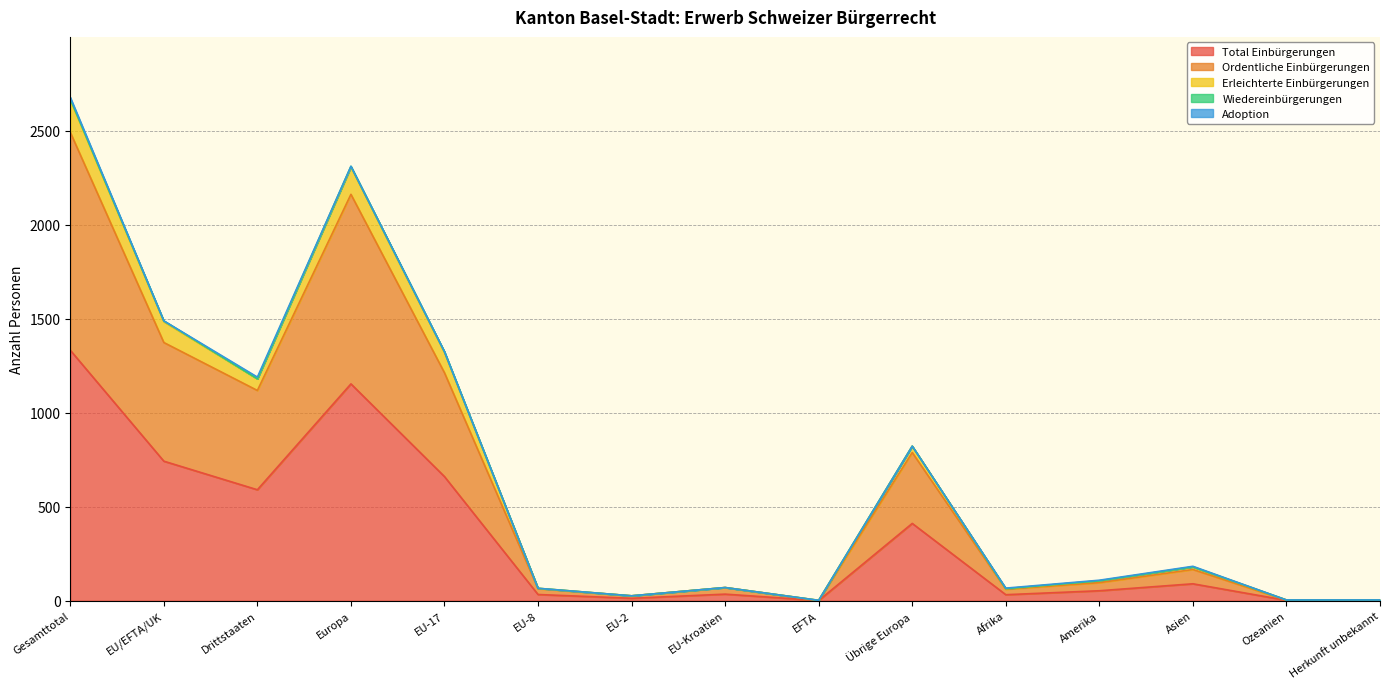

Is the value of Erleichterte Einbürgerungen at EU-8 greater than the value of Ordentliche Einbürgerungen at Asien?

No